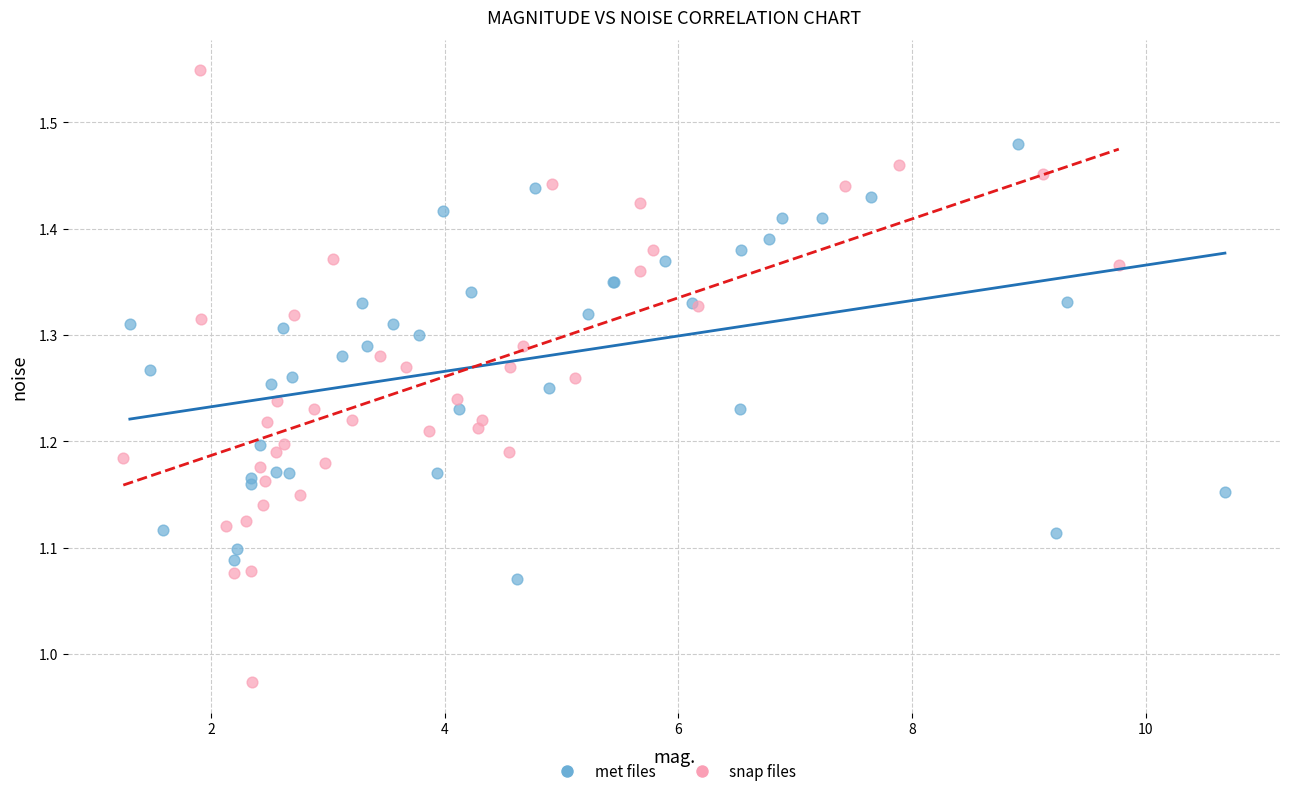

Which series contains the highest Y value?

snap files